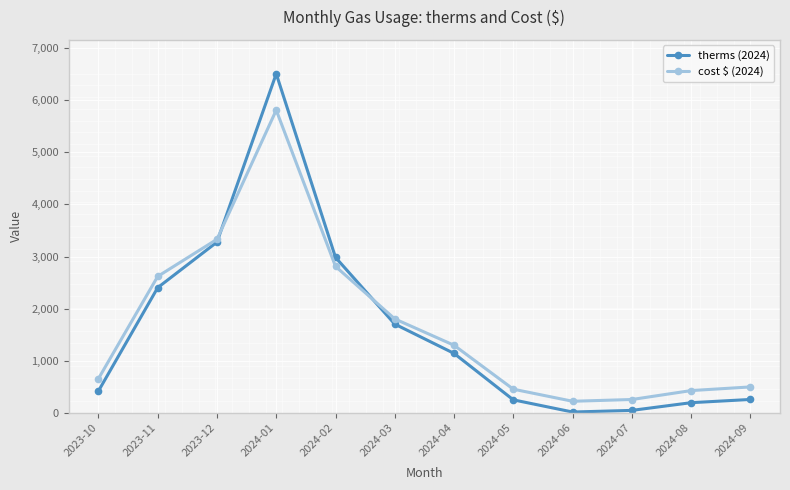

What are all the series names shown in the legend?

therms (2024), cost $ (2024)